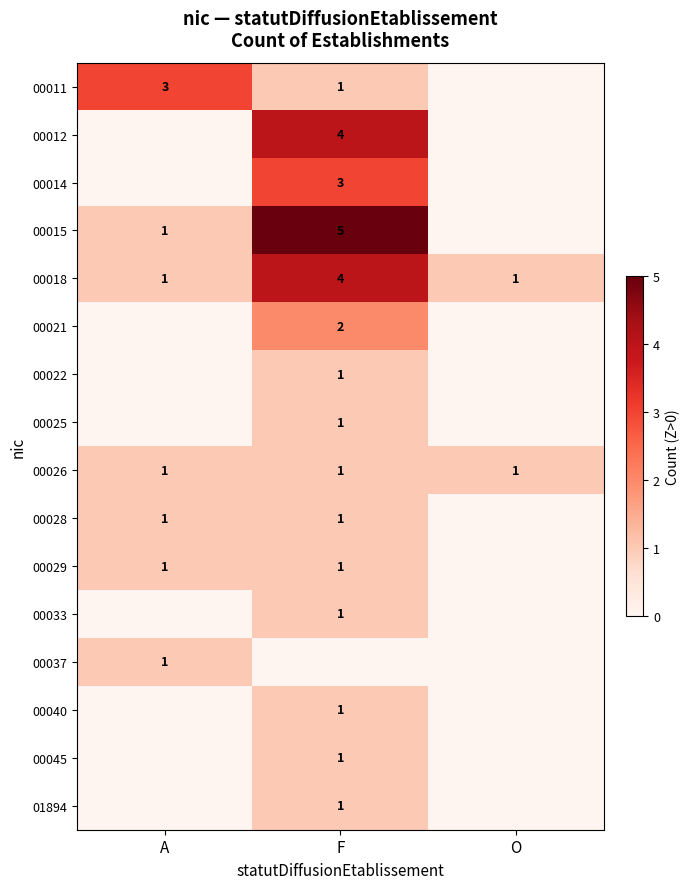

Is it true that 00022 equals 2 at F?

False